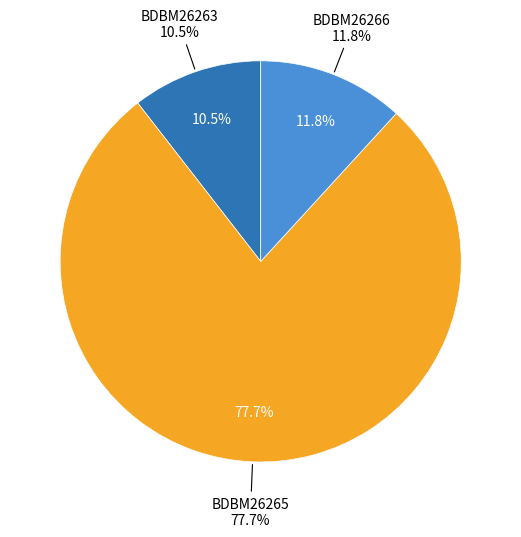

Is there any slice that represents more than half of the pie?

Yes